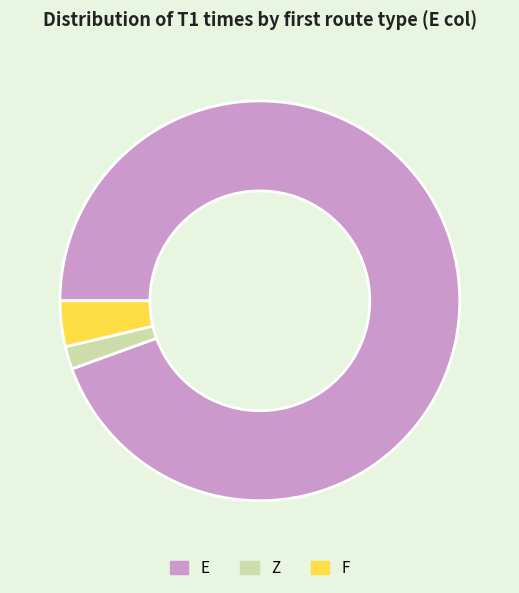

Is there a majority slice in this chart?

Yes